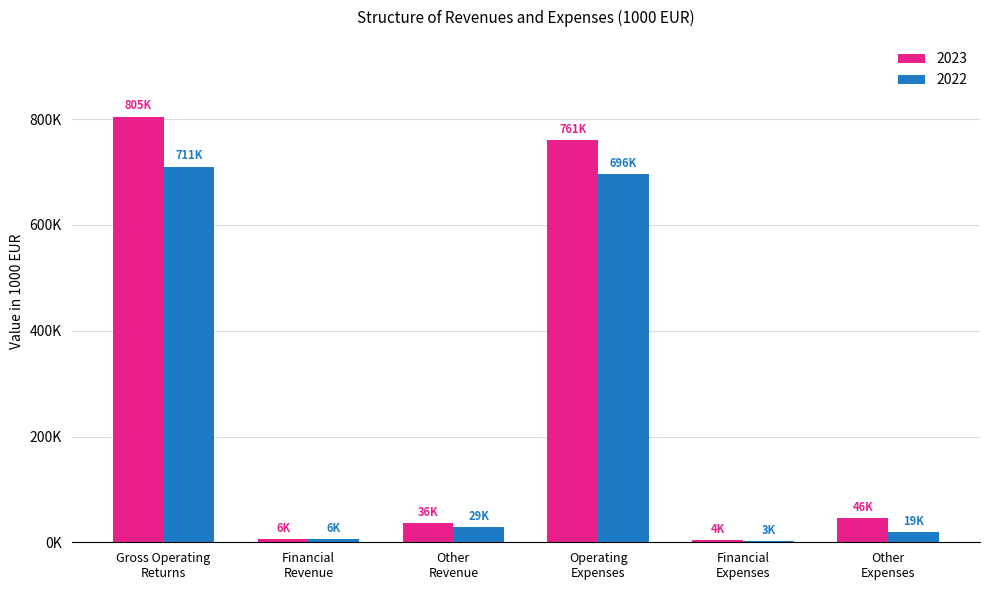

Is it true that 2022 equals 192418 at Operating
Expenses?

False